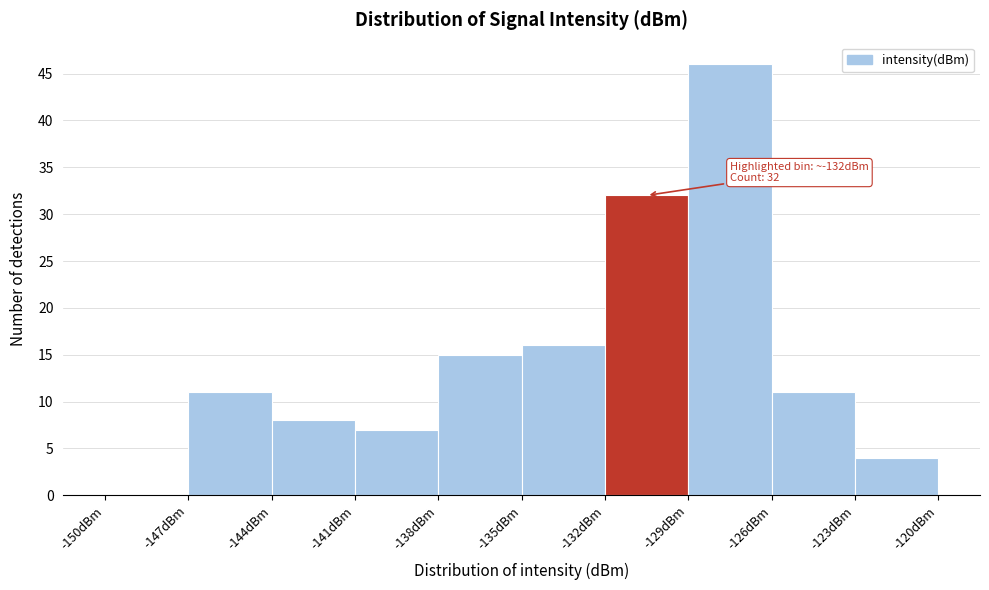

Over which range of the x-axis is the bar tallest?

-129 to -126